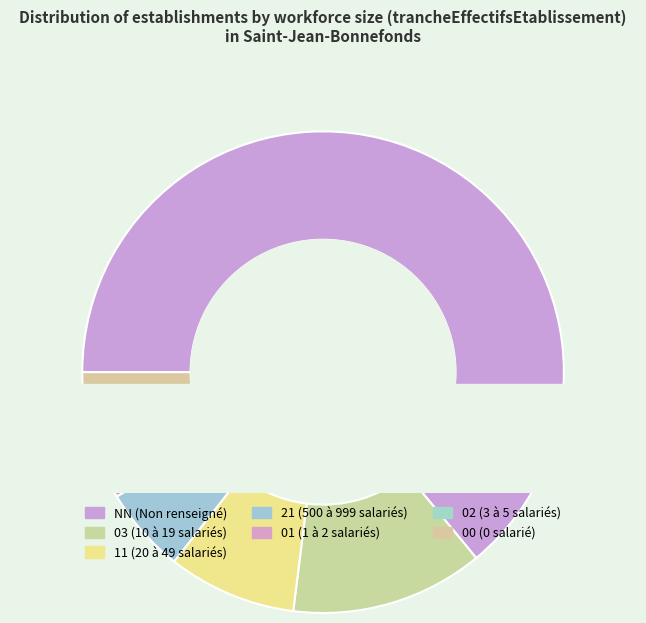

Does 11 account for over 50% of the chart?

No